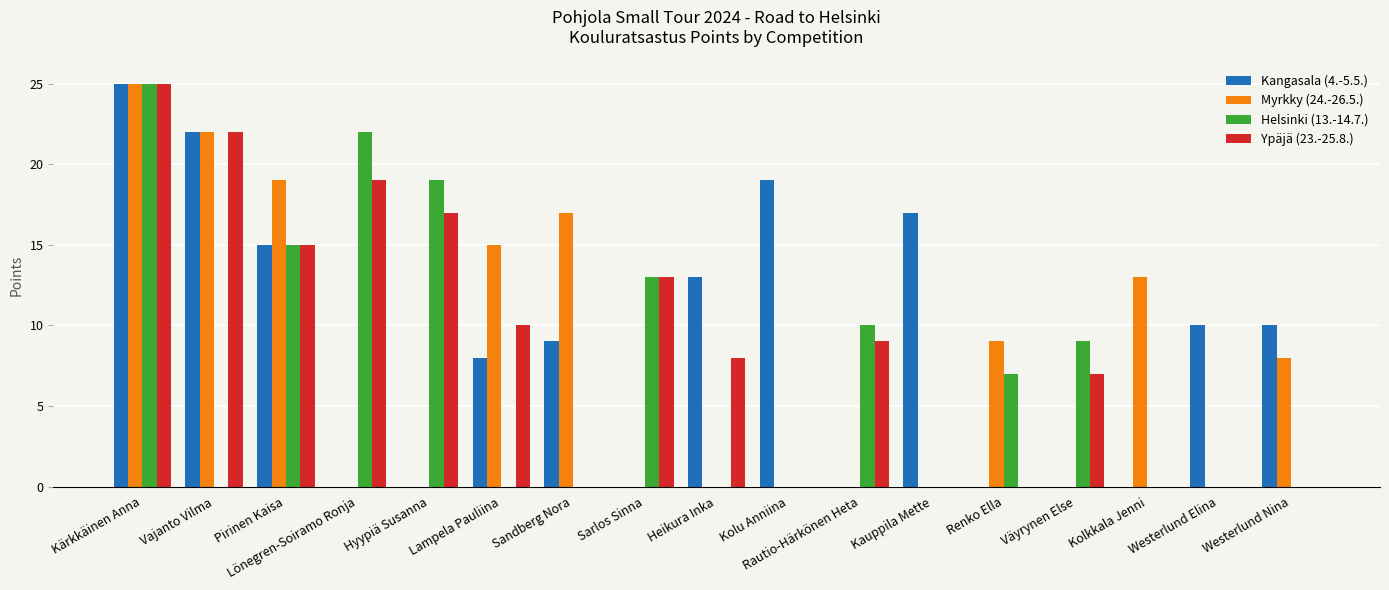

Are the bars horizontal?

No